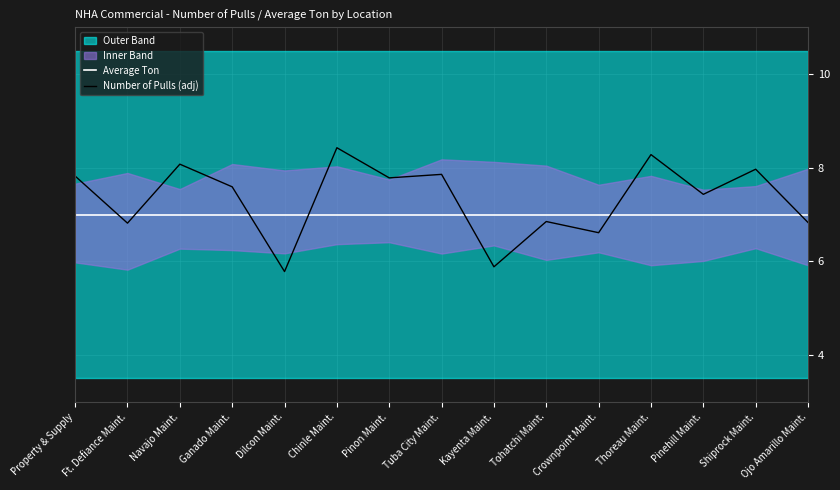

Where do Number of Pulls (adj) and Average Ton first cross each other?

Property & Supply and Ft. Defiance Maint.